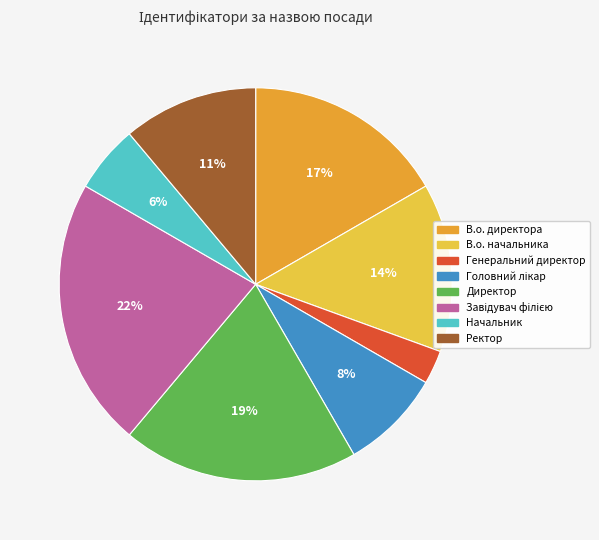

Do В.о. директора and Генеральний директор together represent more than half of the pie?

No